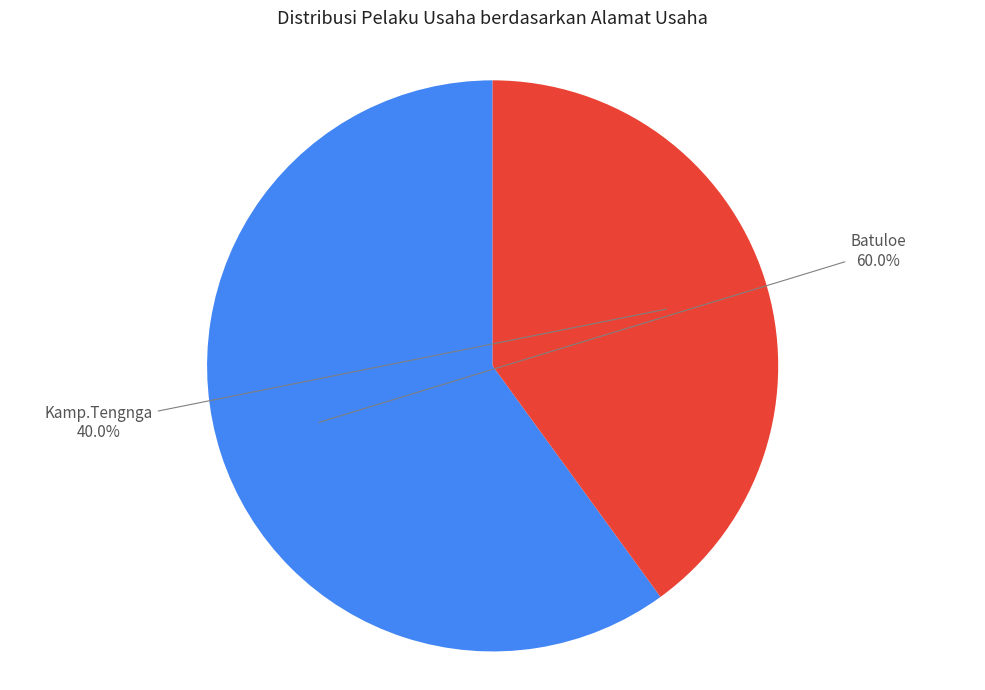

How many segments does this pie chart have?

2